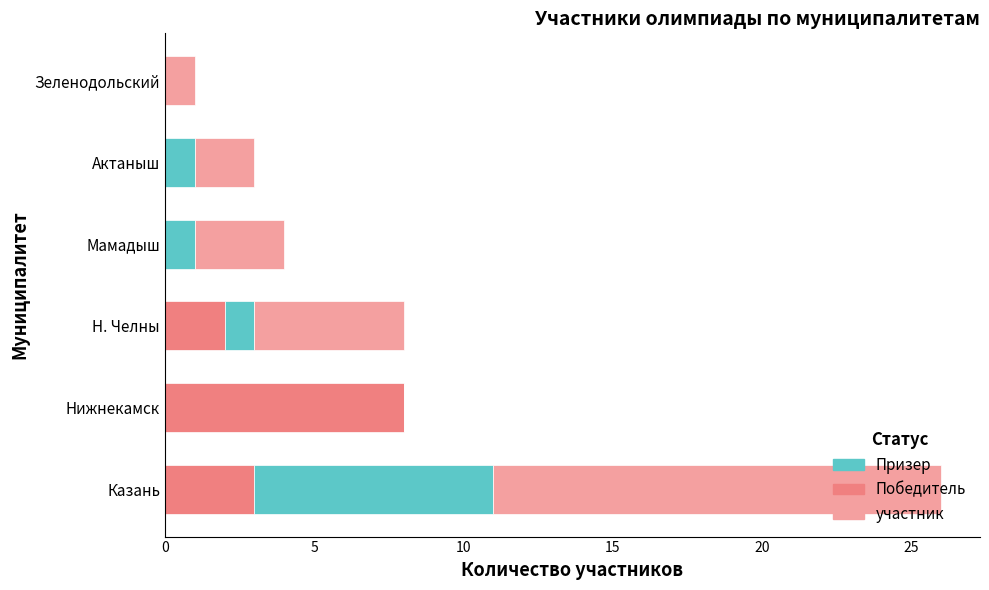

The value of Победитель at Зеленодольский is 0. True or false?

True